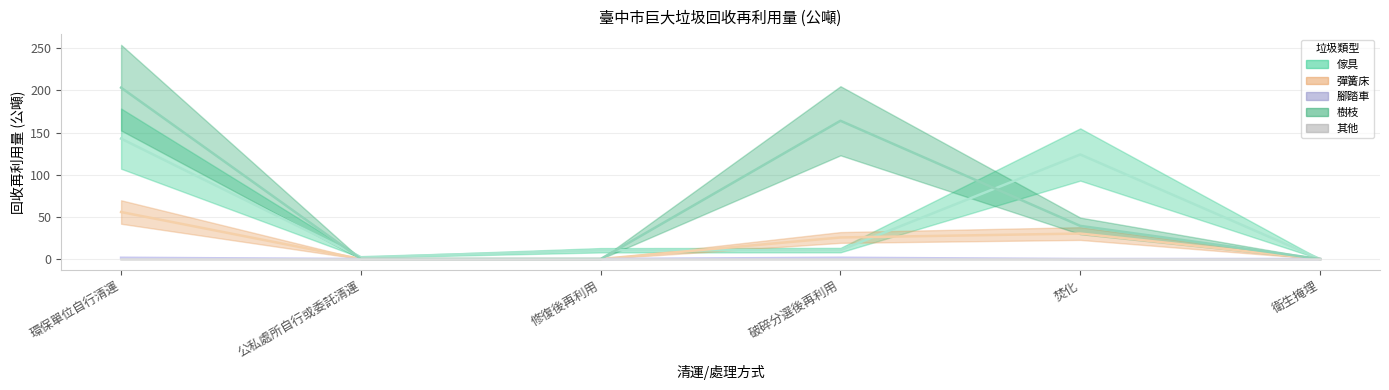

At which label does 彈簧床 first exceed 25?

環保單位自行清運